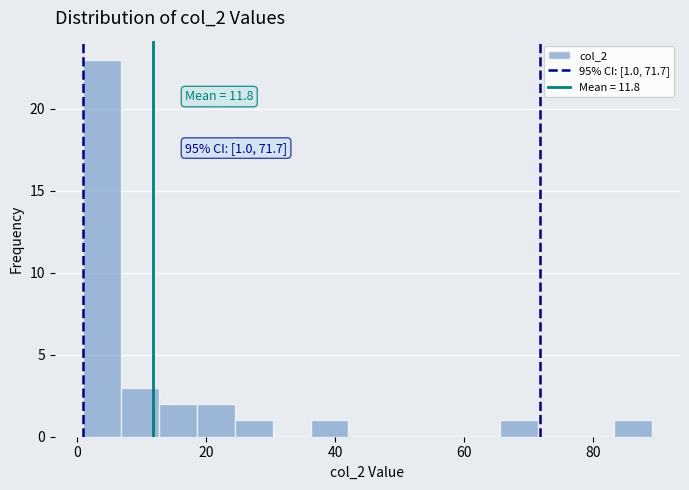

Read against the x-axis, roughly where is the centre of the tallest bar?

4